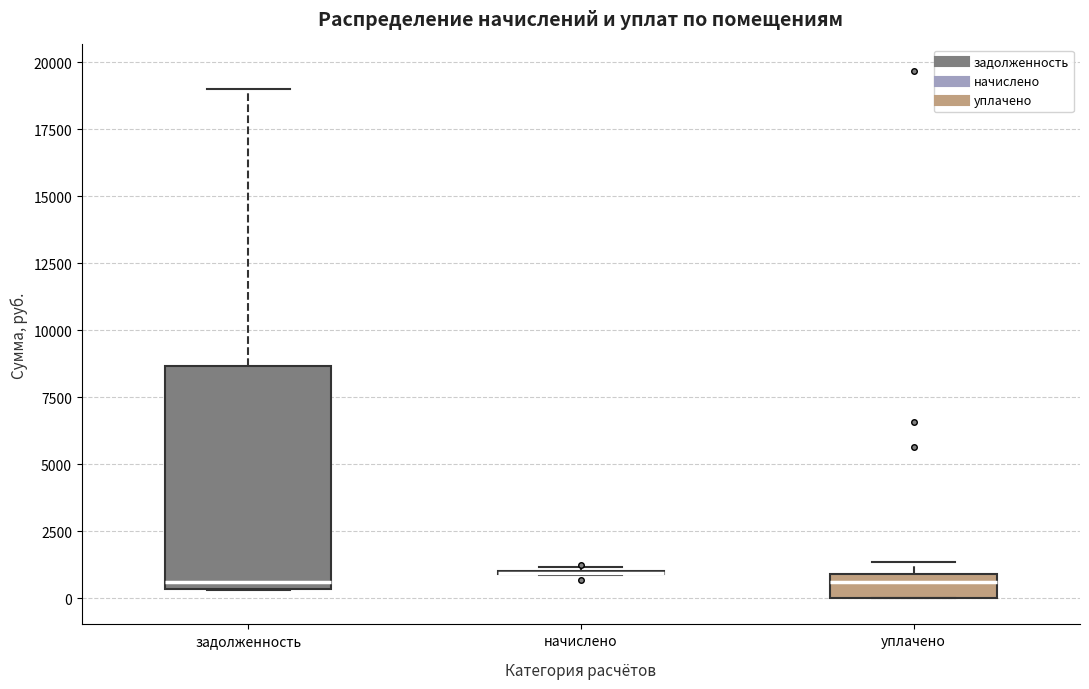

Reading left to right, read every box against the y-axis: the position of its median line, the range the box covers, and the ends of its whiskers. The values are not printed on the chart, so give them approximately, as read against the axis.

задолженность: median 500 (just above the box's lower edge), box 500 to 8500, whiskers 500 to 19000
начислено: box collapsed to a line at 1000, whiskers 1000 to 1000
уплачено: median 500, box 0 to 1000, whiskers 0 to 1500